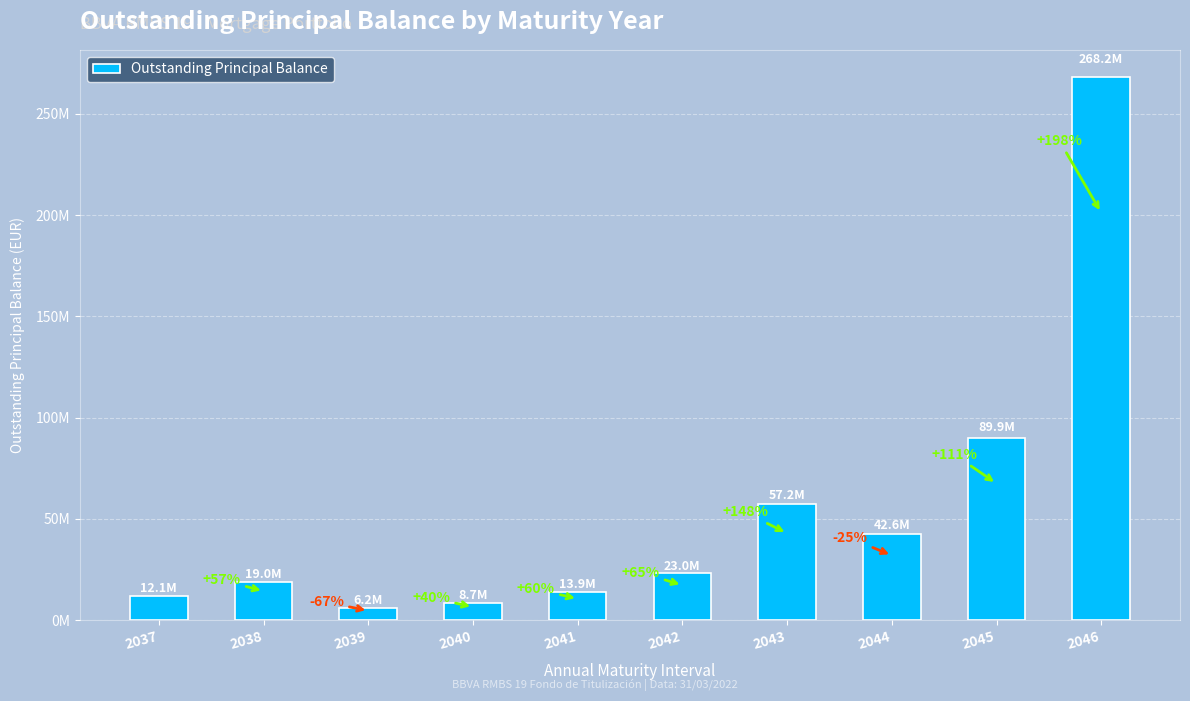

Does the chart contain any negative values?

No